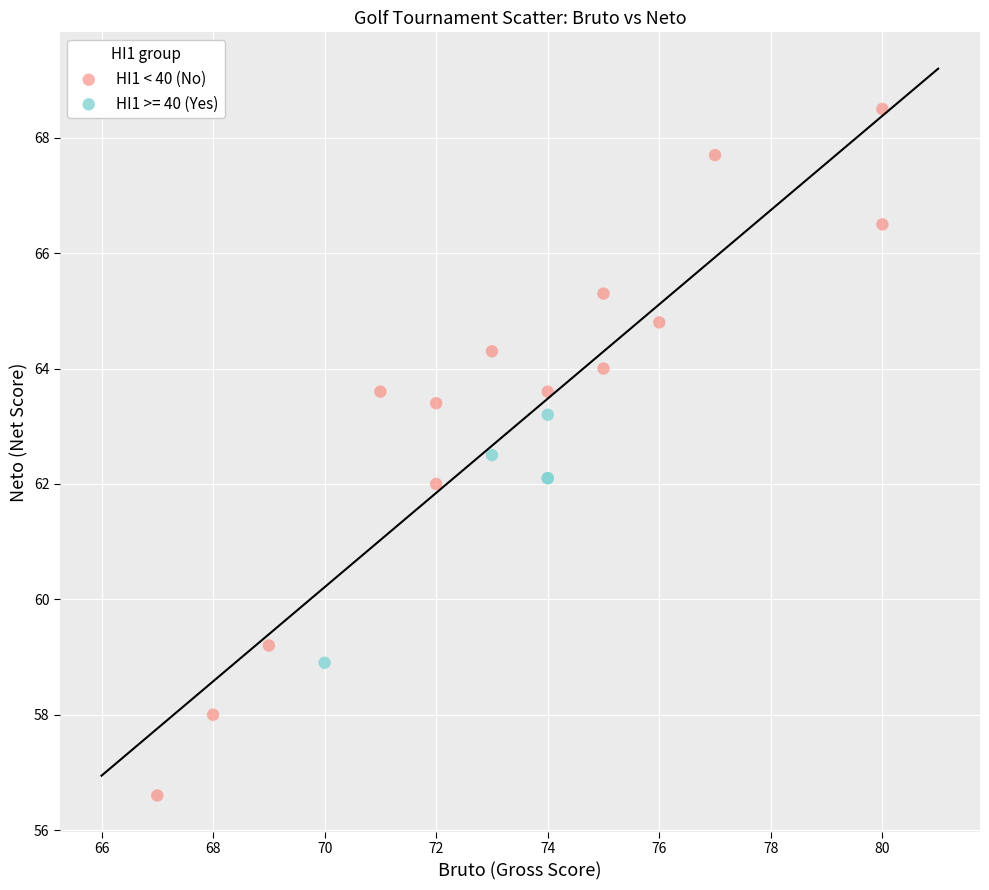

Which series has the largest Y range (max minus min)?

HI1 < 40 (No)